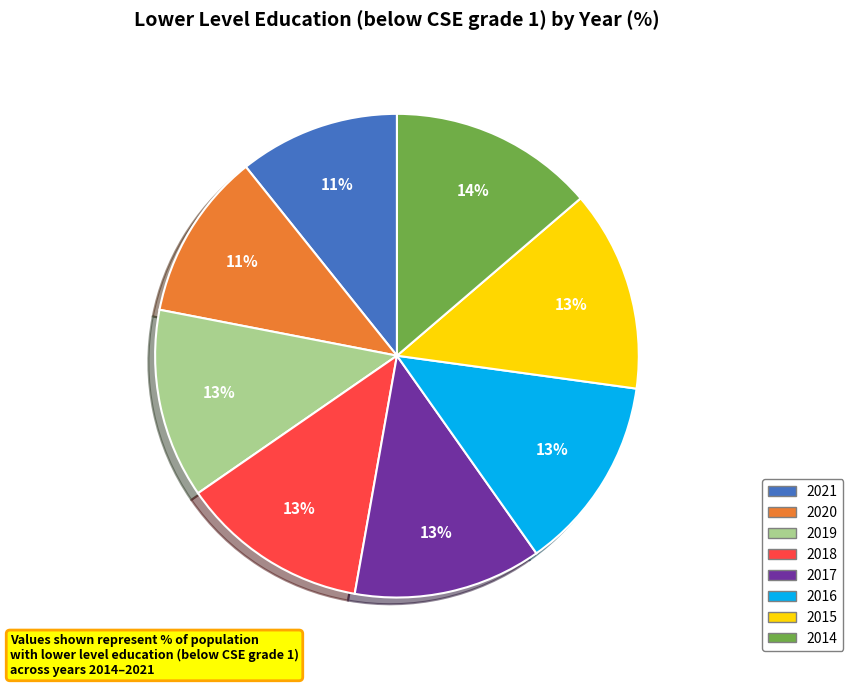

The 2018 slice represents 20% of the pie. True or false?

False